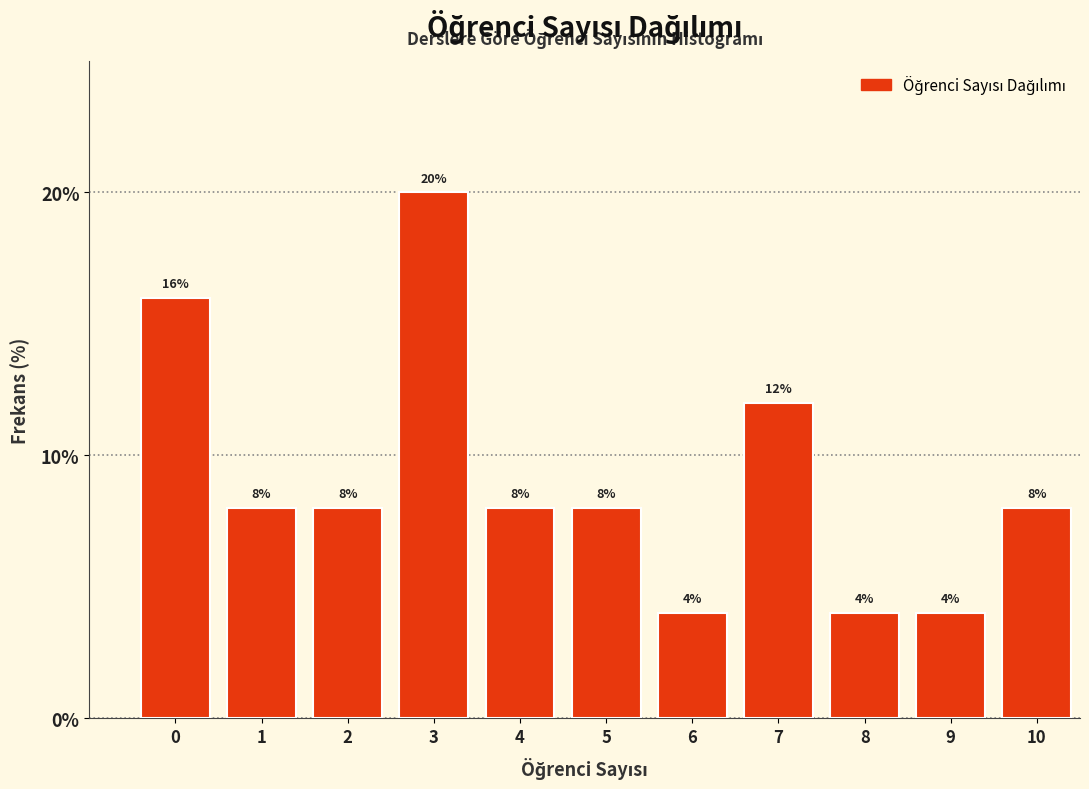

Reading right to left, what are all the values shown in this chart?

8	4	4	12	4	8	8	20	8	8	16